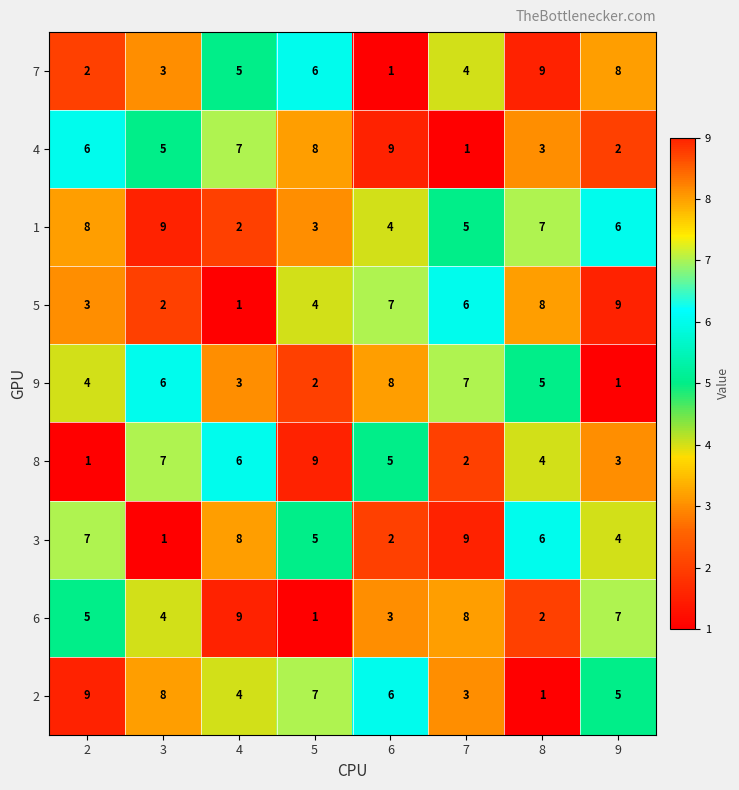

What is the spread (max minus min) of values at 4?

8